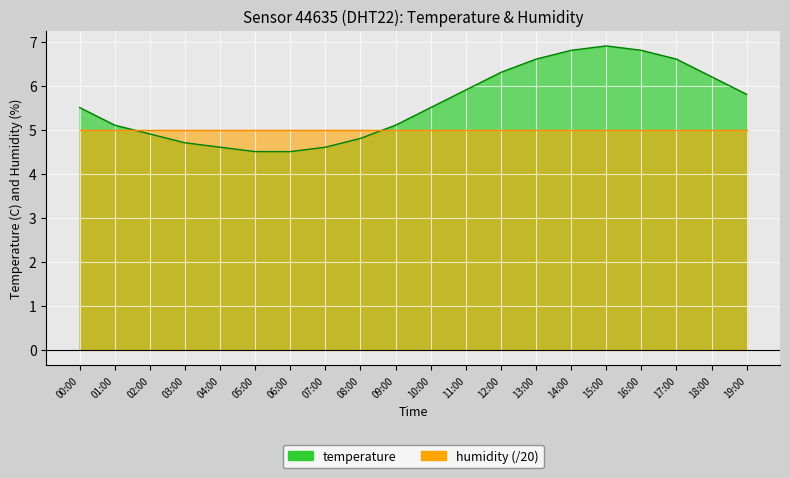

Reading left to right, what are all the values shown in this chart?

5.5	5.1	4.9	4.7	4.6	4.5	4.5	4.6	4.8	5.1	5.5	5.9	6.3	6.6	6.8	6.9	6.8	6.6	6.2	5.8